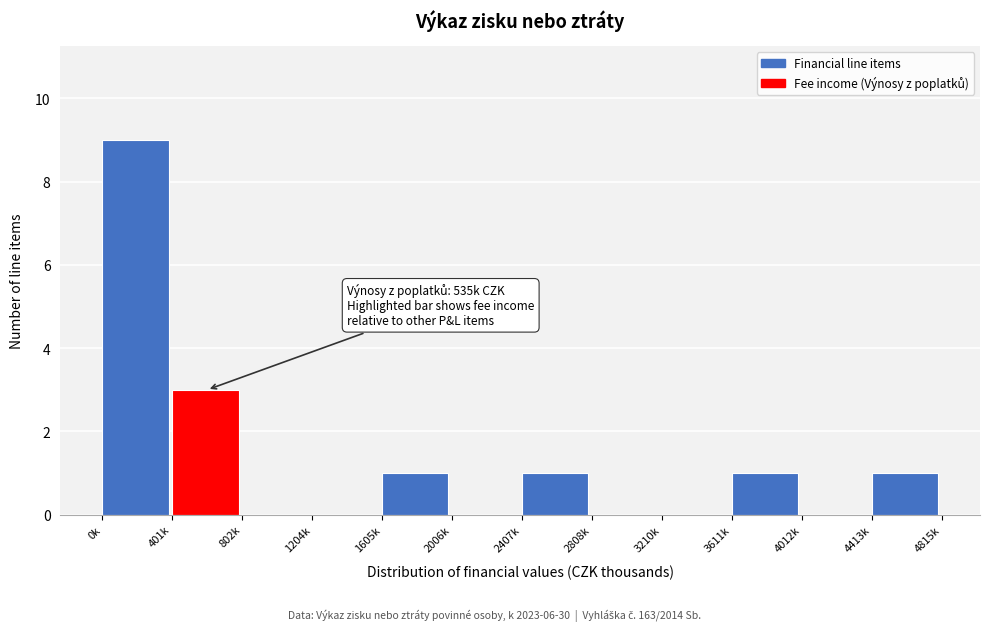

Reading right to left, extract all data points from this chart.

4413k=1	4012k=0	3611k=1	3210k=0	2808k=0	2407k=1	2006k=0	1605k=1	1204k=0	802k=0	401k=3	0k=9